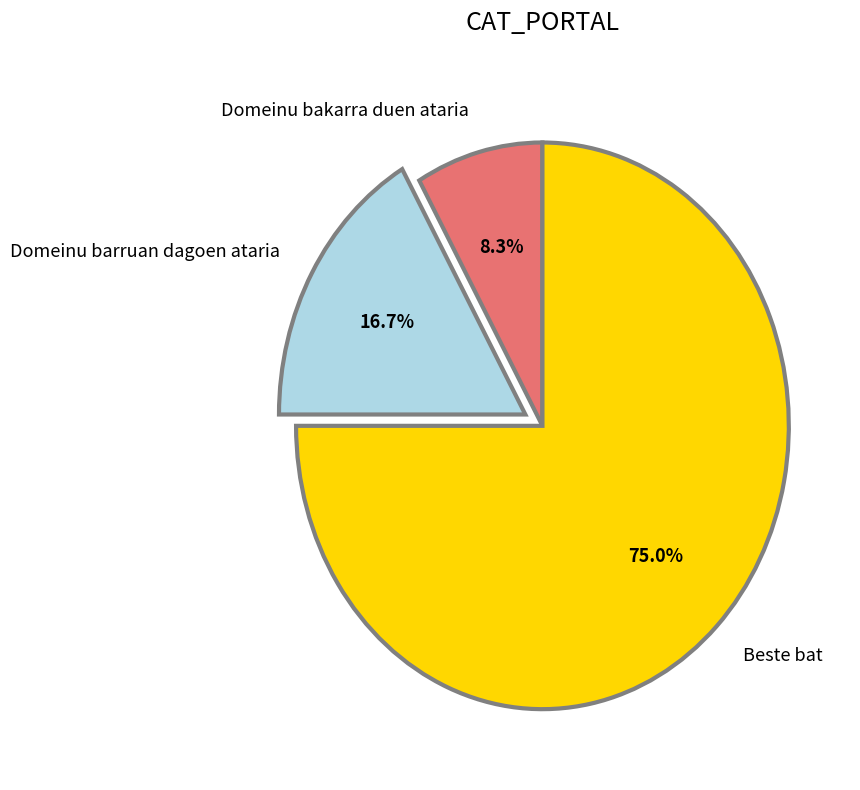

What is the ratio of the value at Domeinu barruan dagoen ataria to the value at Domeinu bakarra duen ataria?

2.0